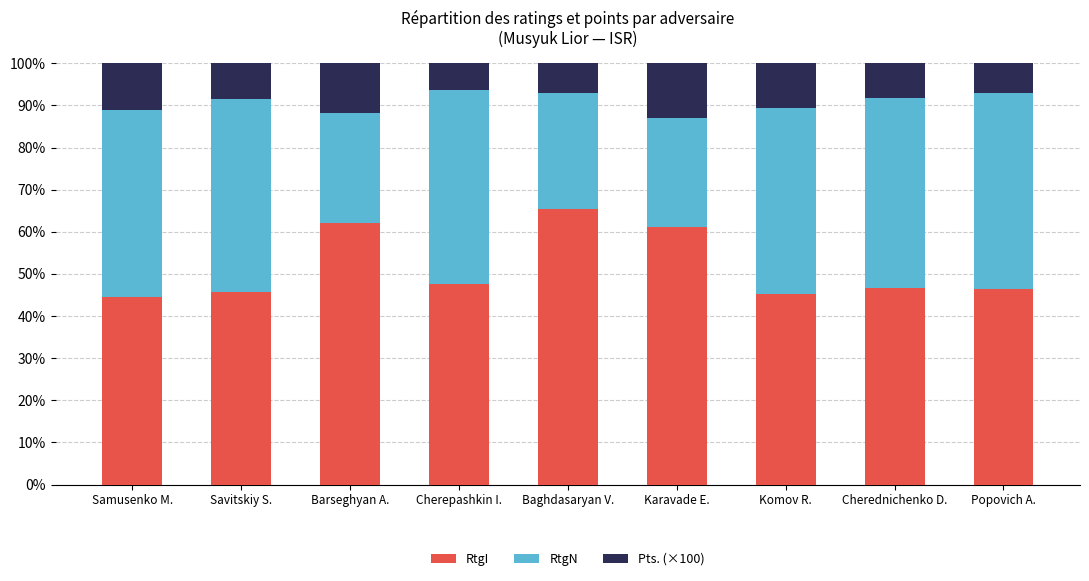

What is the total value across all series at Komov R.?

100.0